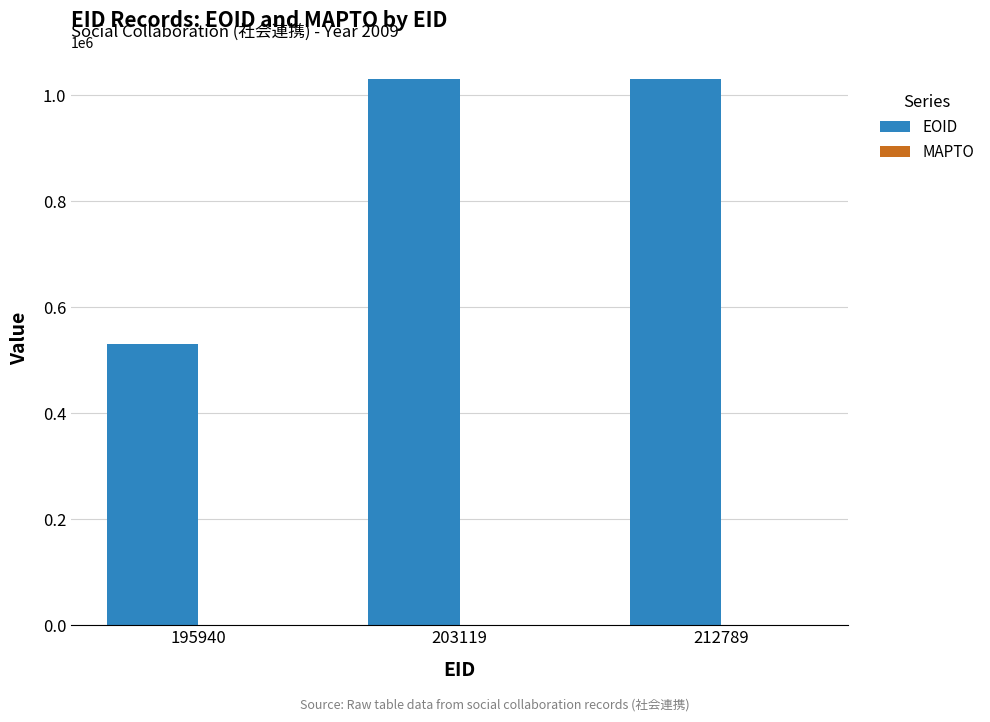

What value does the data have at 212789?

1030203